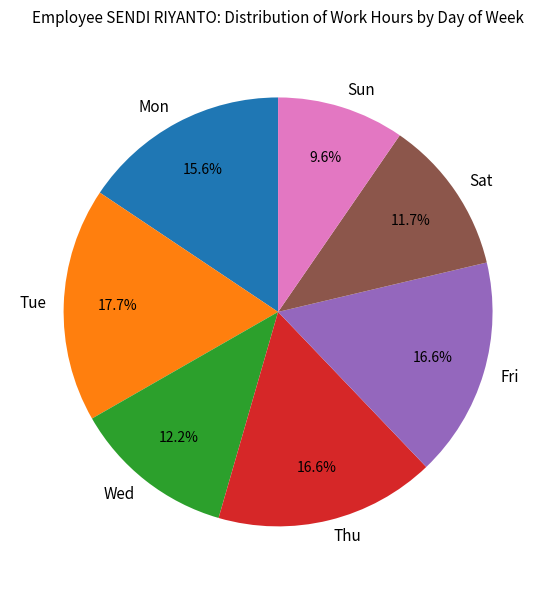

Which category has the biggest portion of the pie?

Tue